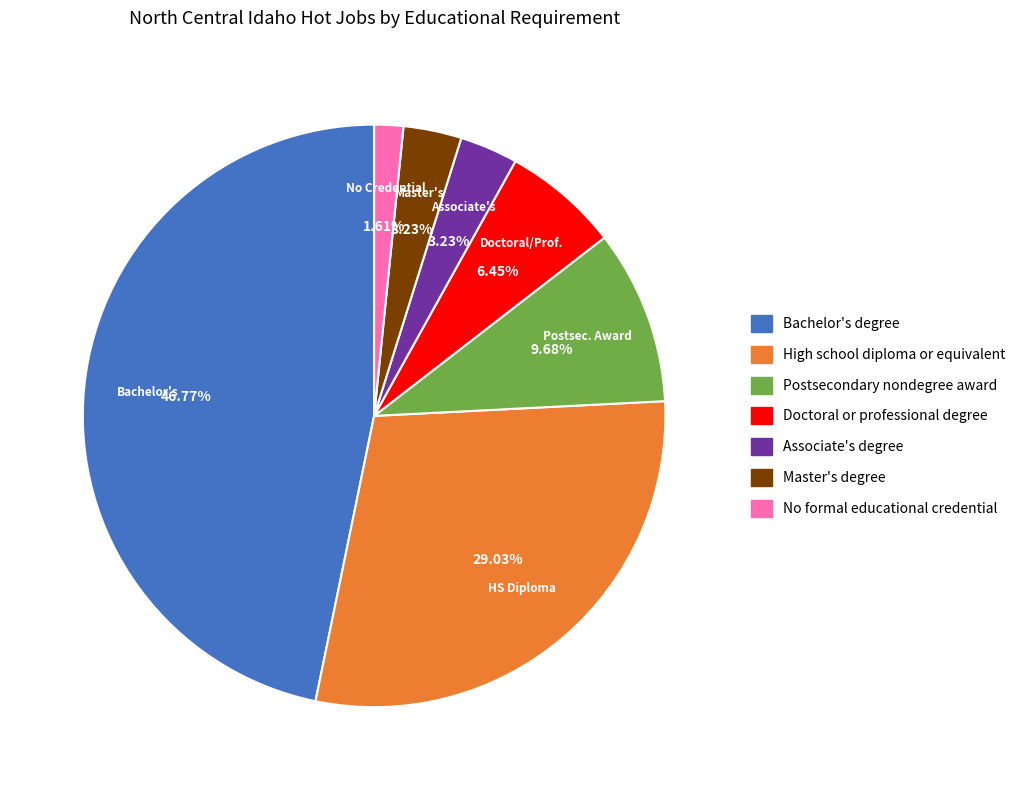

Does Associate's degree represent more than half of the total?

No